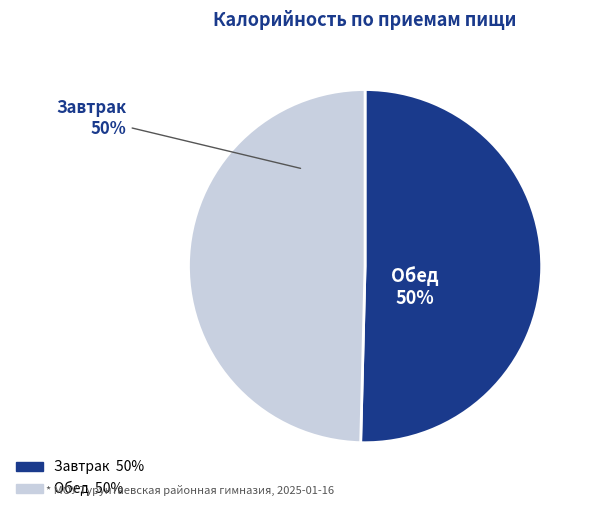

Approximately how many times larger is the value at Завтрак compared to Обед?

1.0